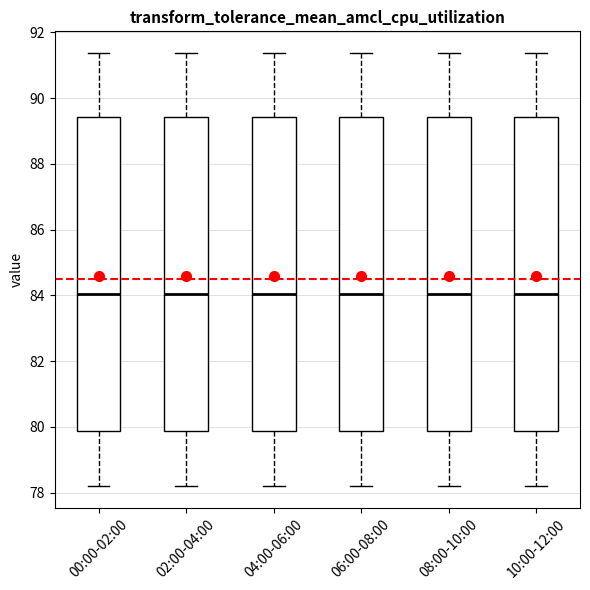

Where does the upper whisker of the box for 04:00-06:00 end on the y-axis? The values are not printed on the chart, so give them approximately, as read against the axis.

91.4